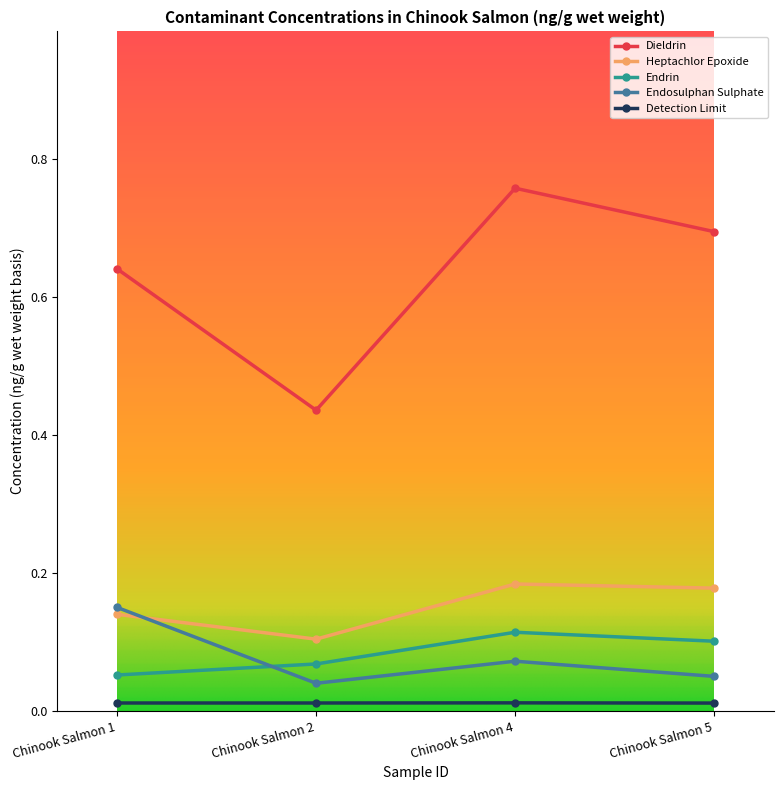

True or false: Endosulphan Sulphate has more than 0 interior local peaks.

True